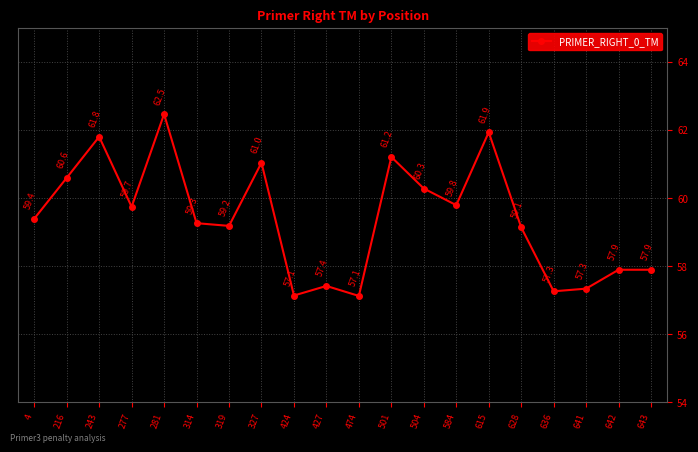

True or false: there are more than 1 points higher than both neighbors.

True